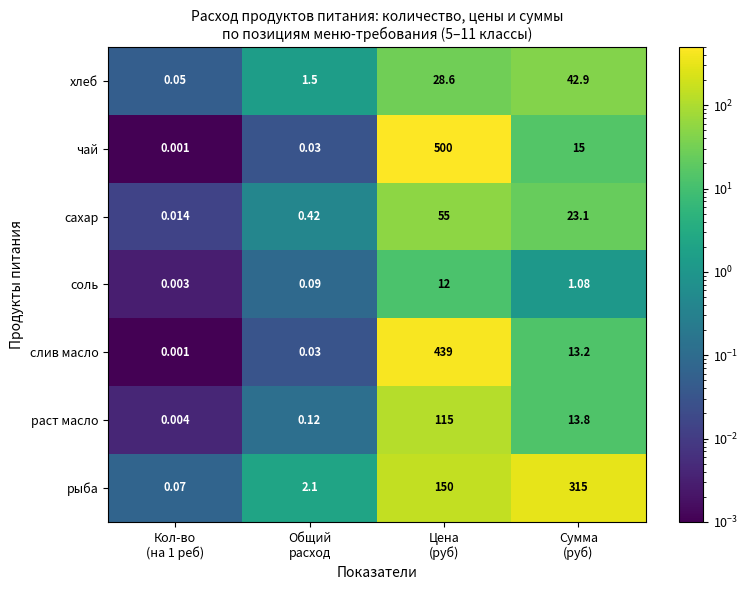

Which series has the largest total across all categories?

чай